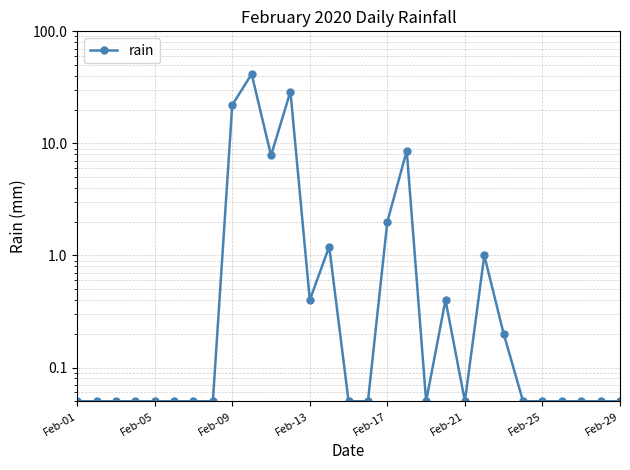

Is it true that the value at Feb-21 is 0.0?

False